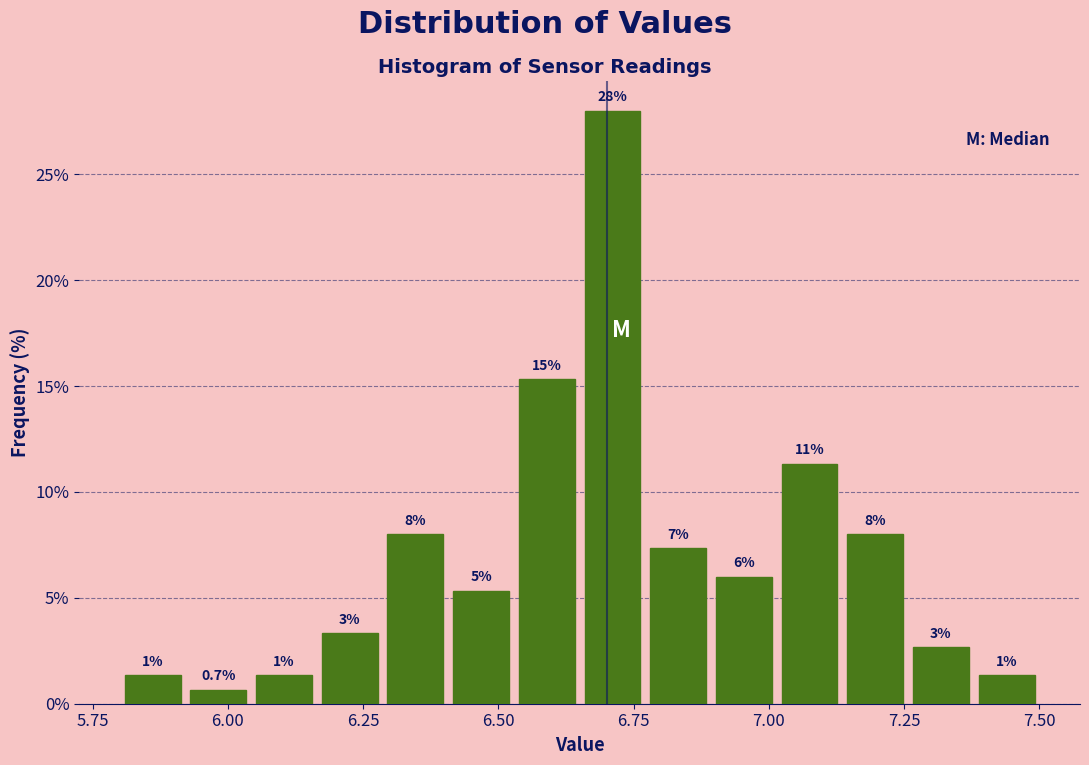

Read against the x-axis, roughly where is the centre of the tallest bar?

6.70